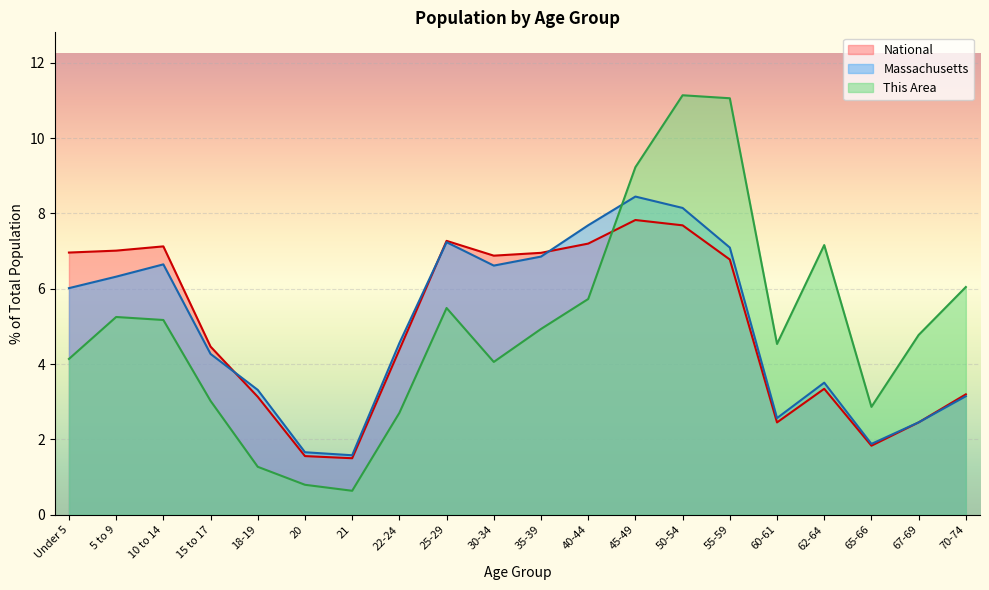

What is the value of the National point at the 4th from the left?

4.5